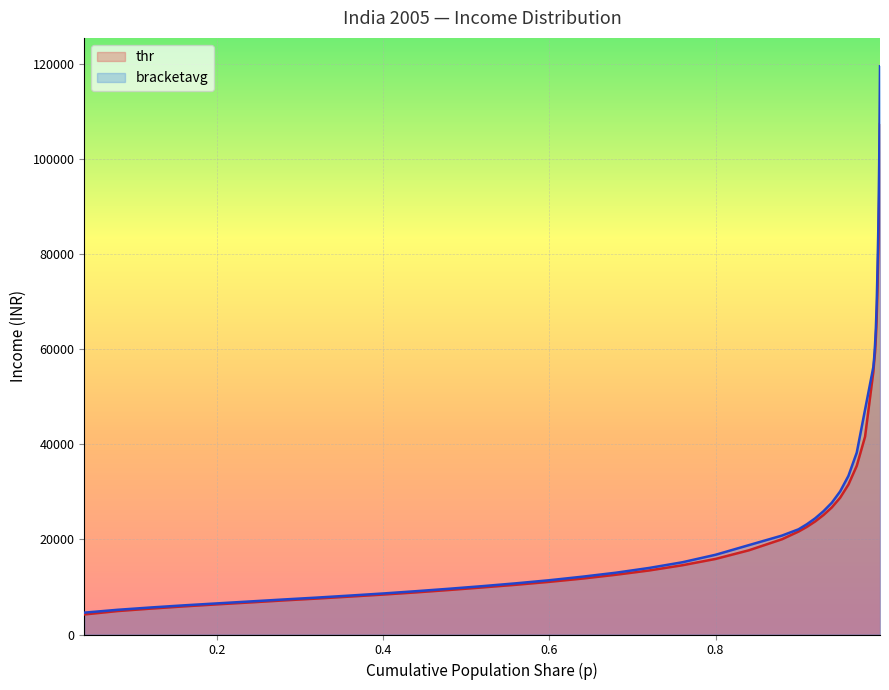

Which series has the largest range (max minus min)?

bracketavg